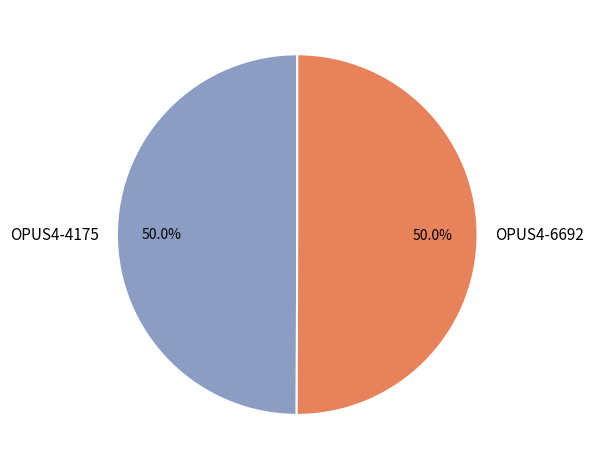

Combined, what portion of the pie is OPUS4-6692 and OPUS4-4175?

100.0%